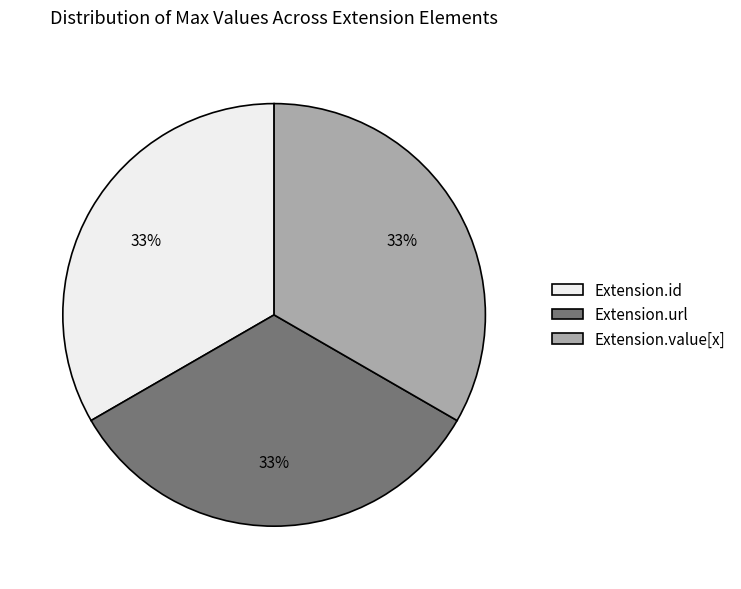

Does Extension.url represent more than half of the total?

No